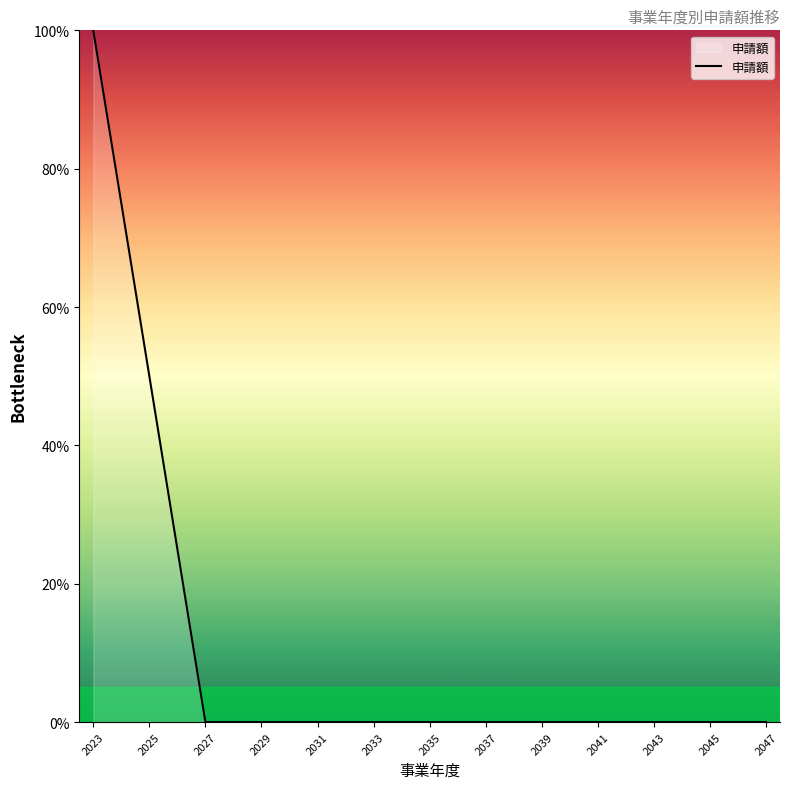

What is the maximum value shown in the chart?

100